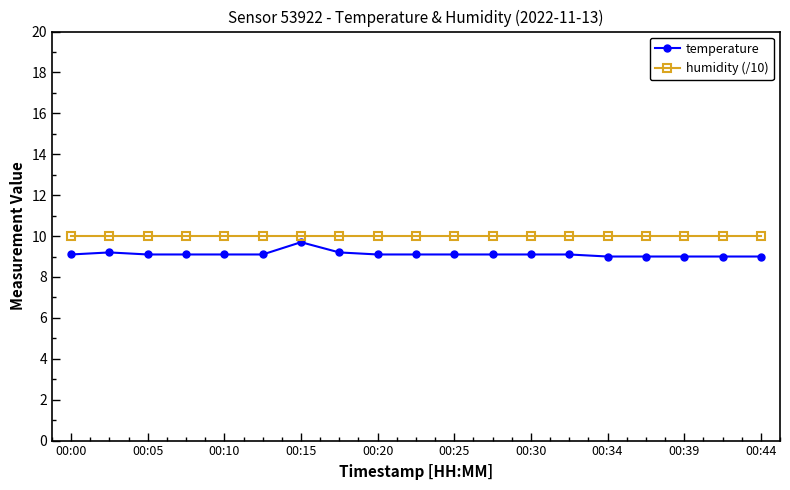

True or false: temperature has more than 0 interior local peaks.

True